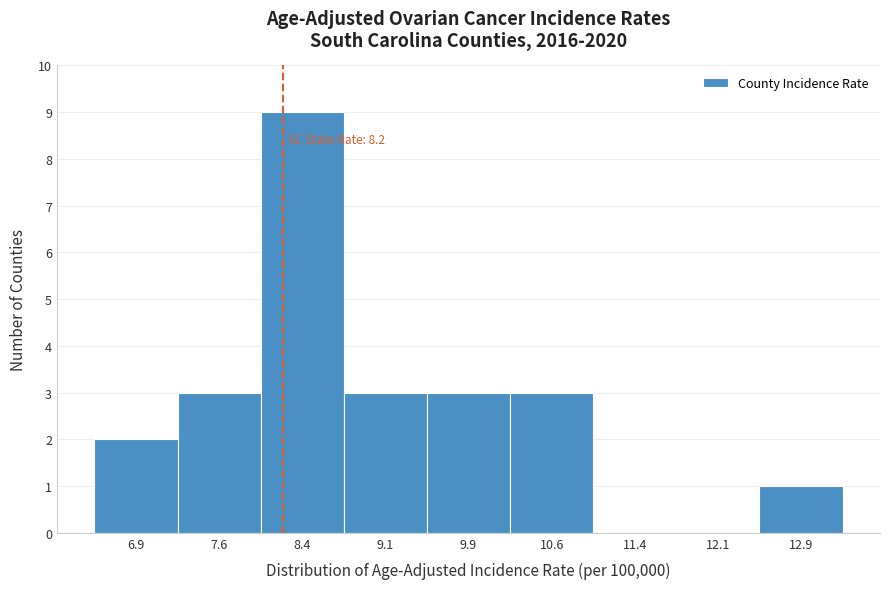

Over which range of the x-axis is the bar tallest?

8.00 to 8.75